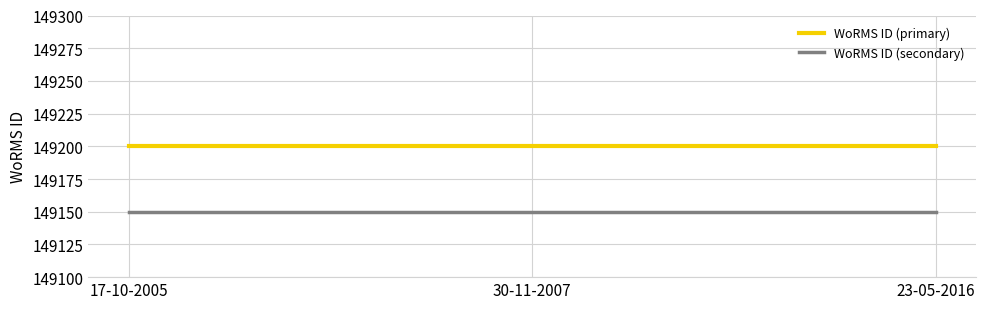

What is the minimum value for WoRMS ID (primary)?

149200